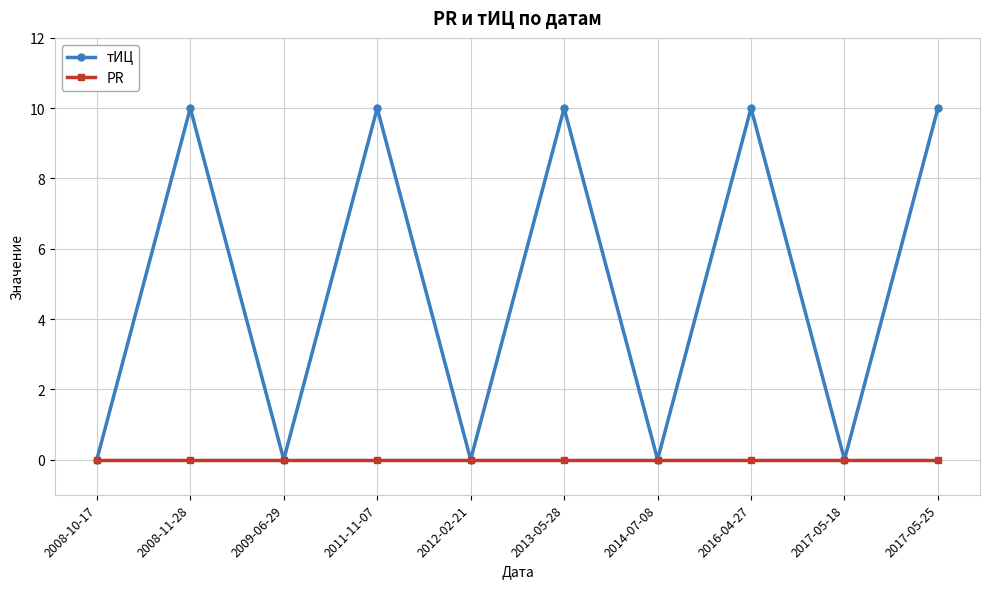

What is the total value across all series at 2013-05-28?

10